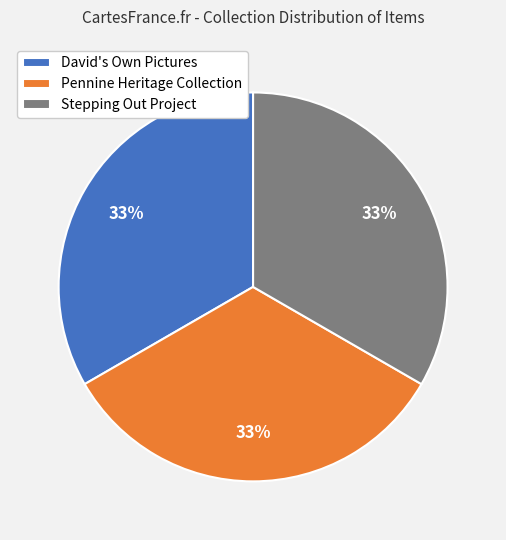

Is the sum of Pennine Heritage Collection and David's Own Pictures greater than half?

Yes